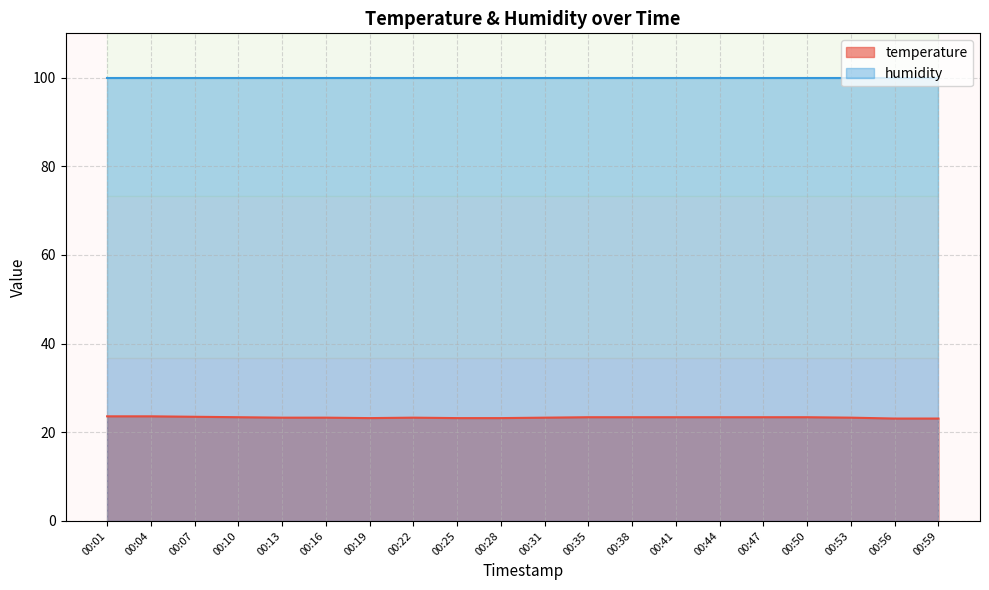

The value at 00:47 is 23.4. True or false?

True